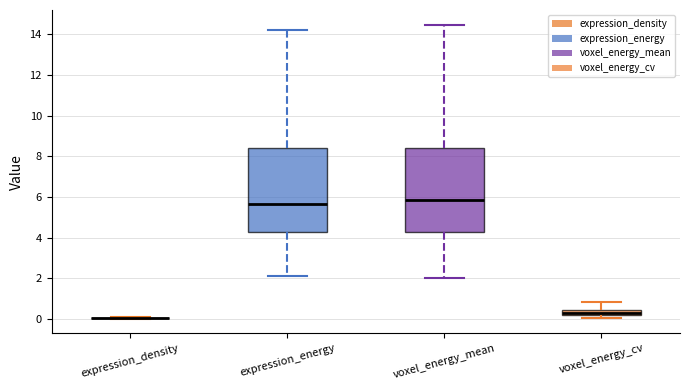

Where is the upper edge of the box for voxel_energy_mean on the y-axis? The values are not printed on the chart, so give them approximately, as read against the axis.

8.4